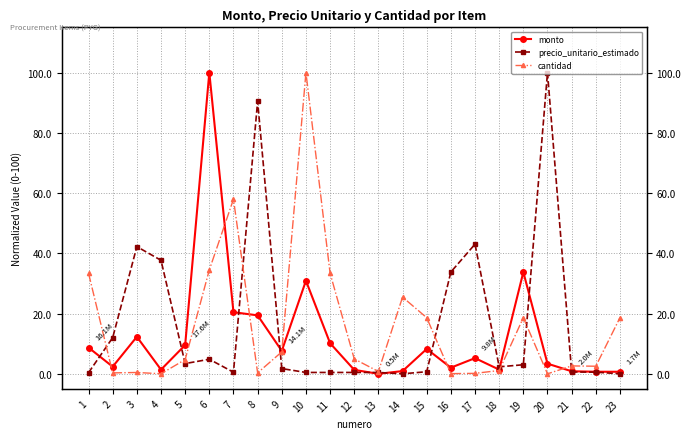

Is it true that precio_unitario_estimado equals 0.2 at 13?

False